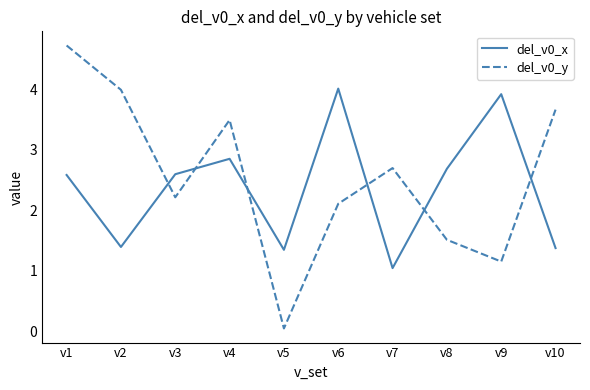

Rank the categories by del_v0_y value from highest to lowest.

v1, v2, v10, v4, v7, v3, v6, v8, v9, v5